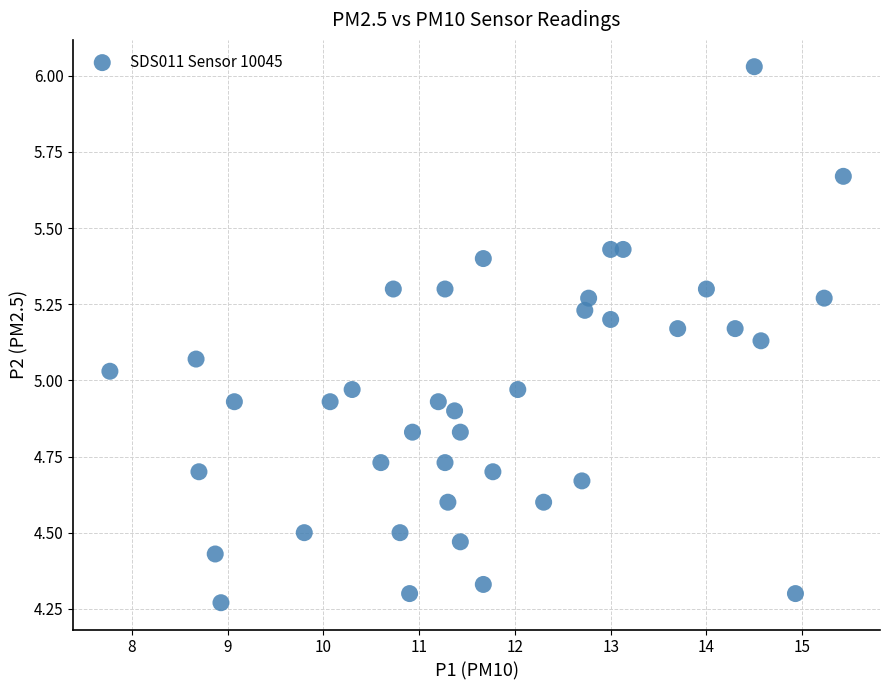

What is the range of X values (max minus min)?

7.7